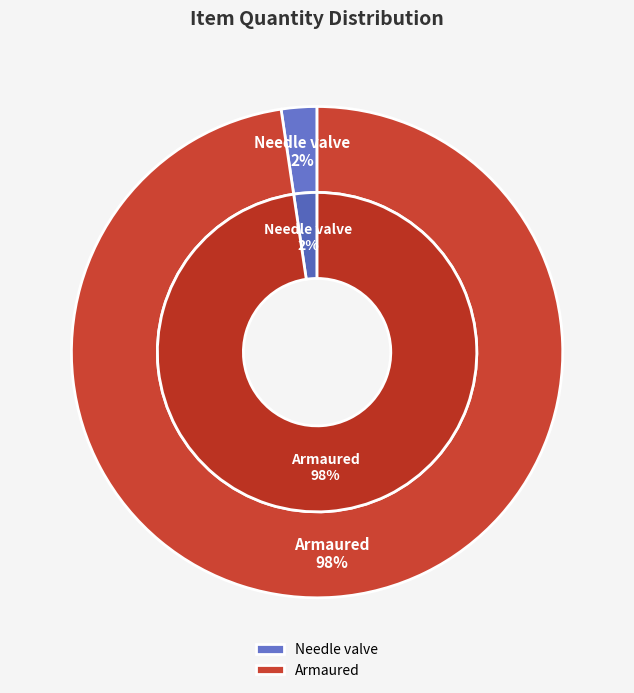

Which slice is the largest?

Armaured